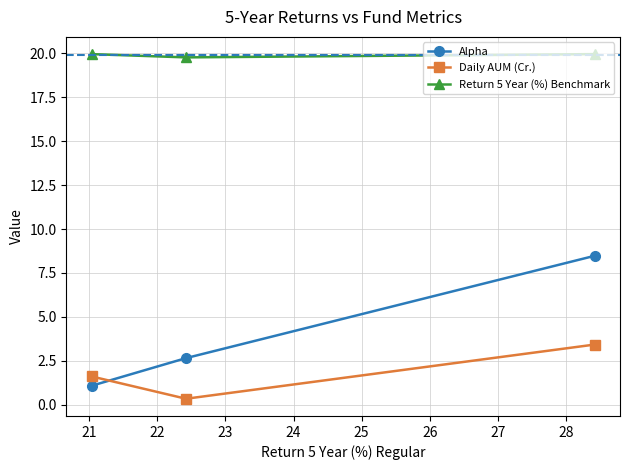

Rank the series by their maximum value, from highest to lowest.

Return 5 Year (%) Benchmark, Alpha, Daily AUM (Cr.)